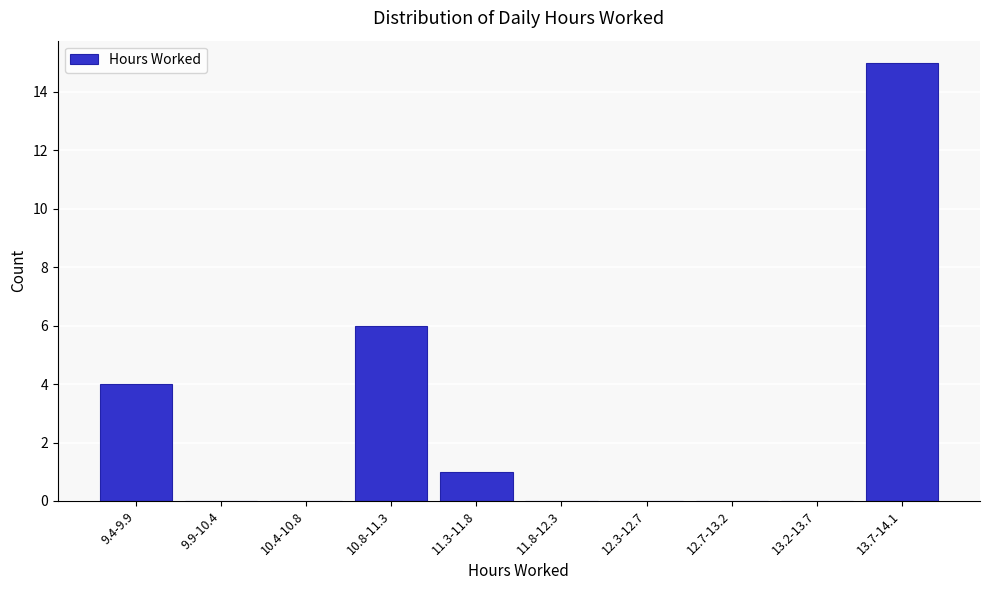

Reading right to left, transcribe all the data shown in this chart.

13.7-14.1=15	13.2-13.7=0	12.7-13.2=0	12.3-12.7=0	11.8-12.3=0	11.3-11.8=1	10.8-11.3=6	10.4-10.8=0	9.9-10.4=0	9.4-9.9=4